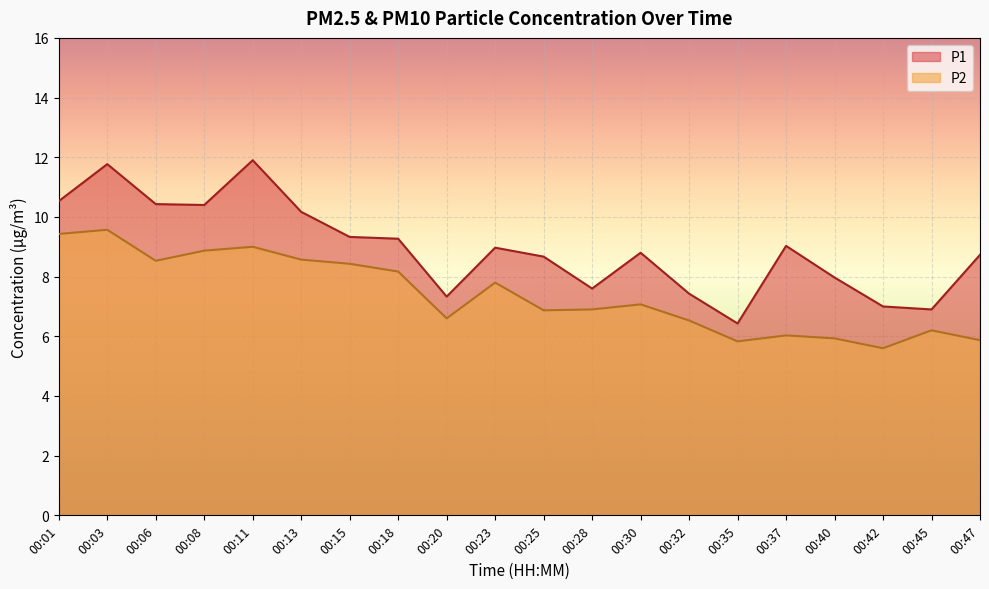

How many values in the P2 series are below 7?

10